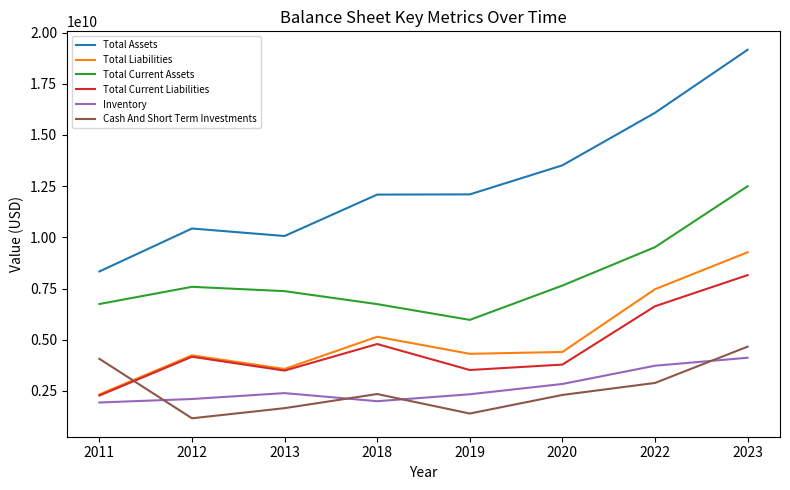

Which series has the widest spread of values?

Total Assets